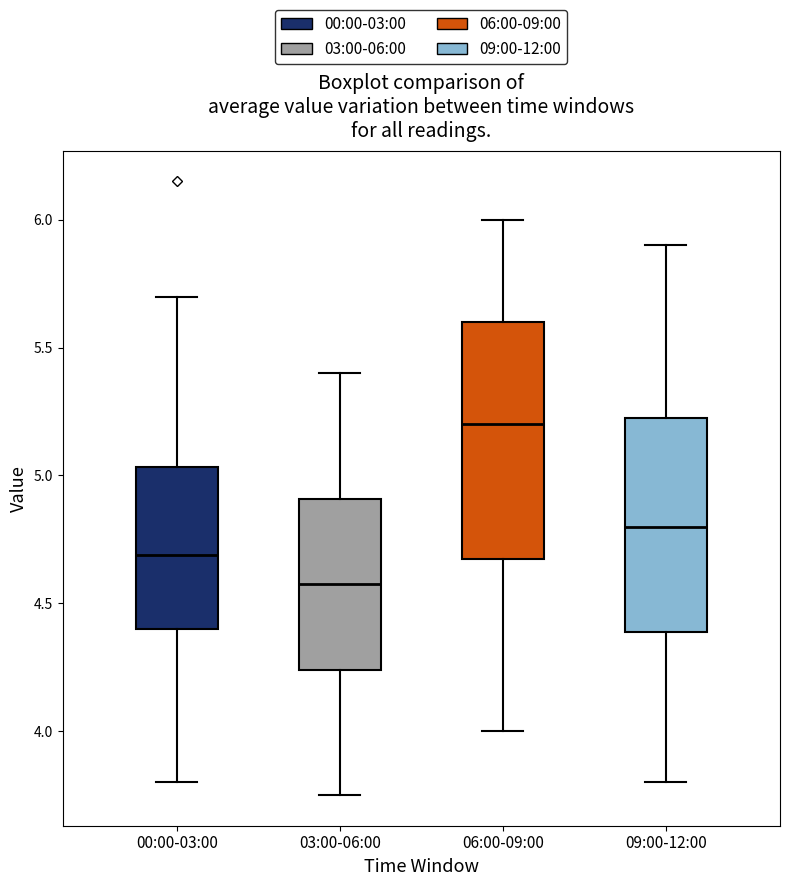

Which box has the lowest median line?

03:00-06:00